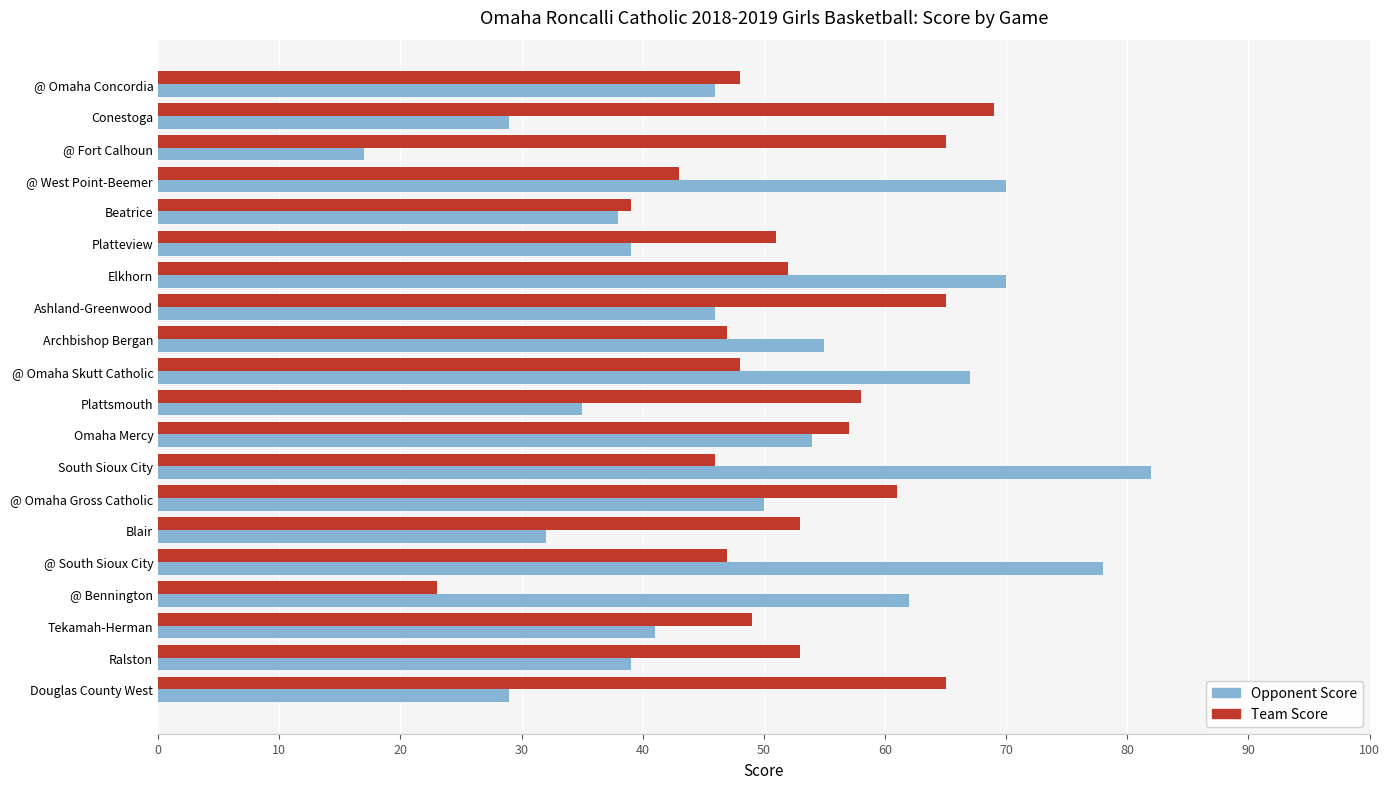

Where is Team Score nearest to the value 46?

South Sioux City